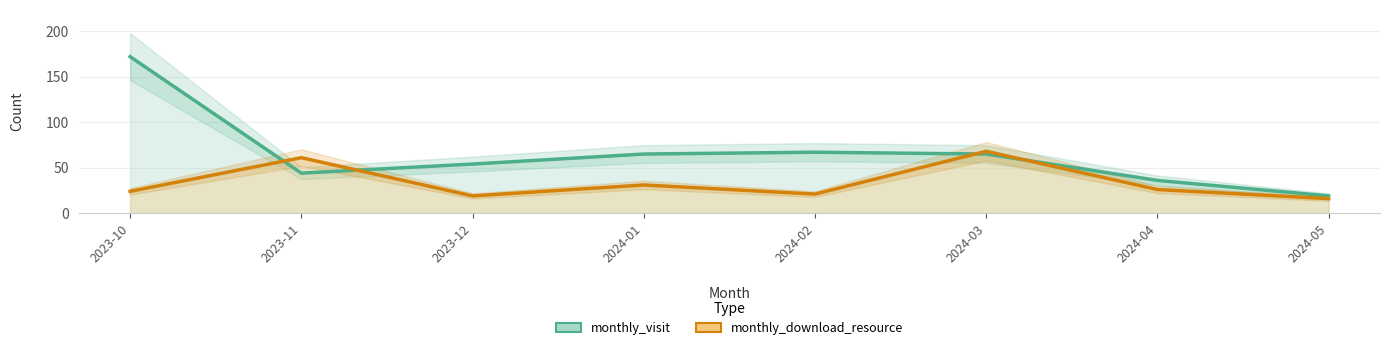

Is it true that monthly_visit equals 63 at 2024-04?

False